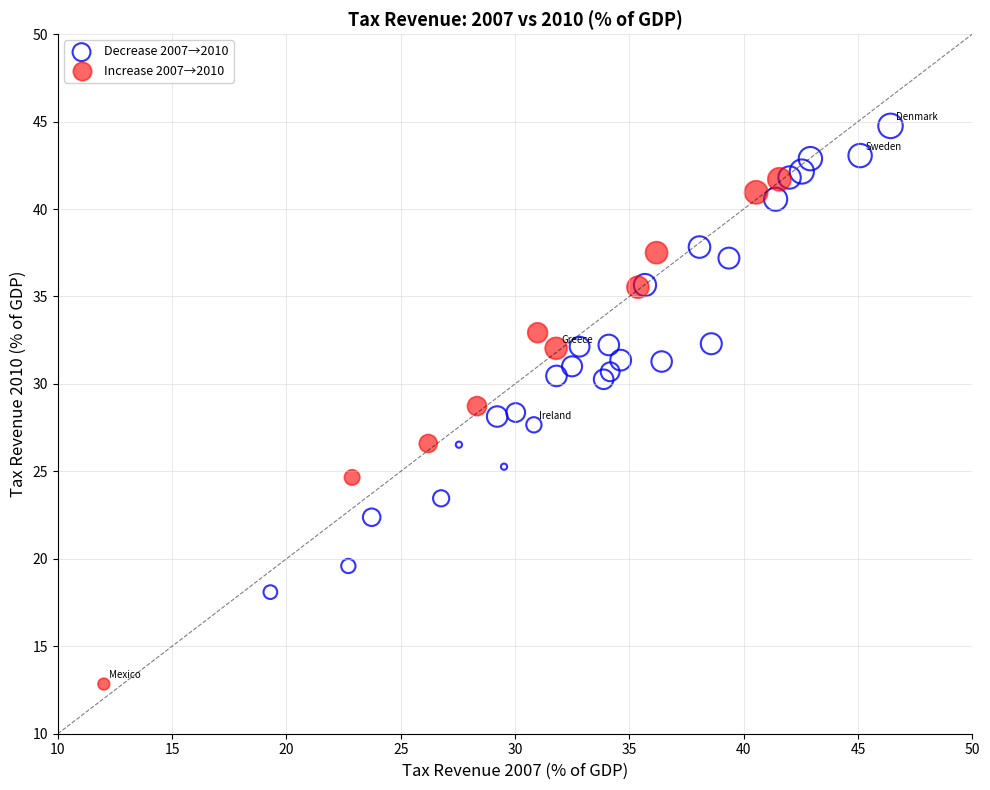

What are all the series names shown in the legend?

Decrease 2007→2010, Increase 2007→2010